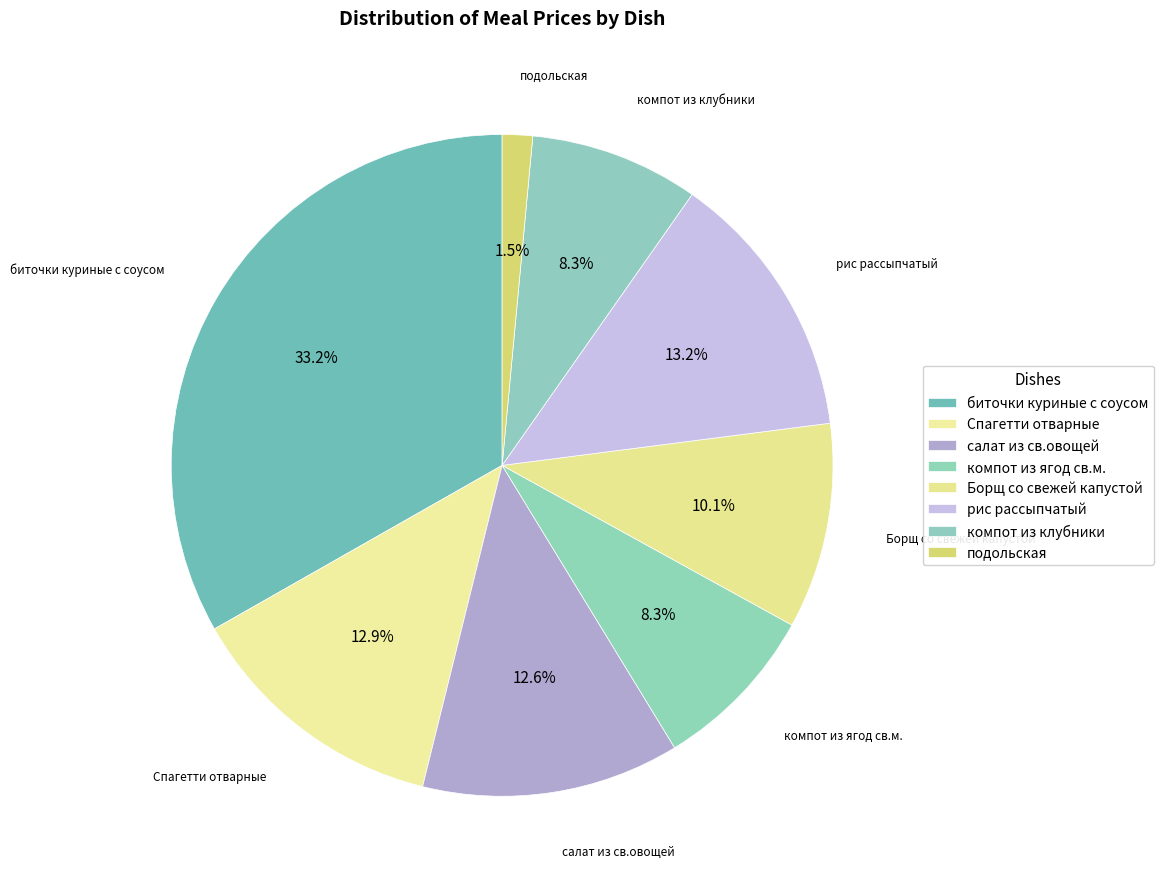

To the nearest percent, what is the average slice percentage?

12%